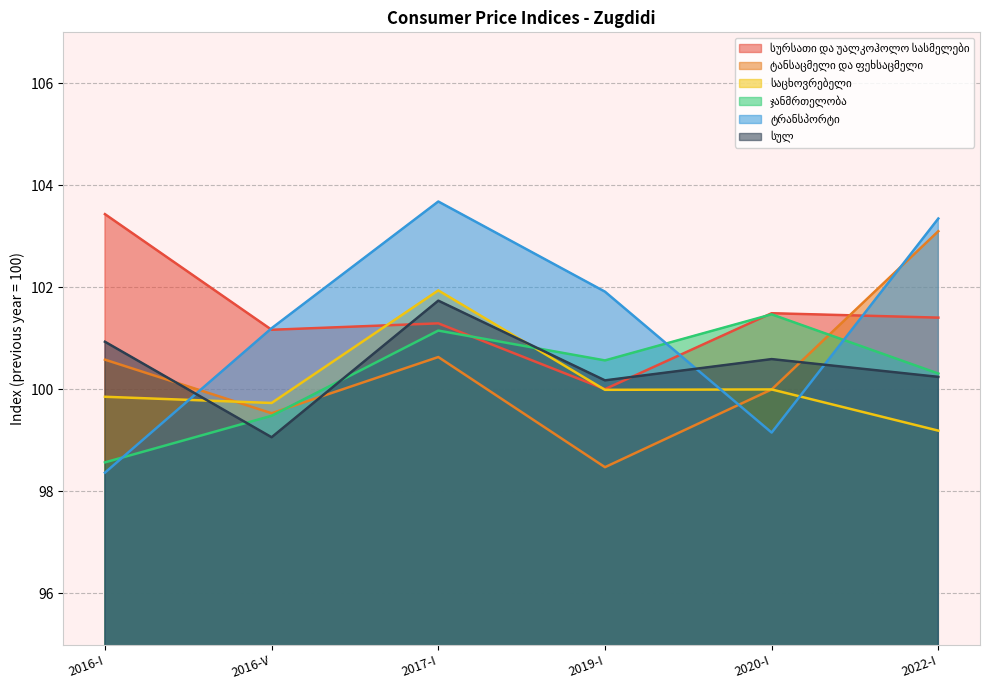

Rank the categories by საცხოვრებელი value from lowest to highest.

2022-I, 2016-V, 2016-I, 2019-I, 2020-I, 2017-I